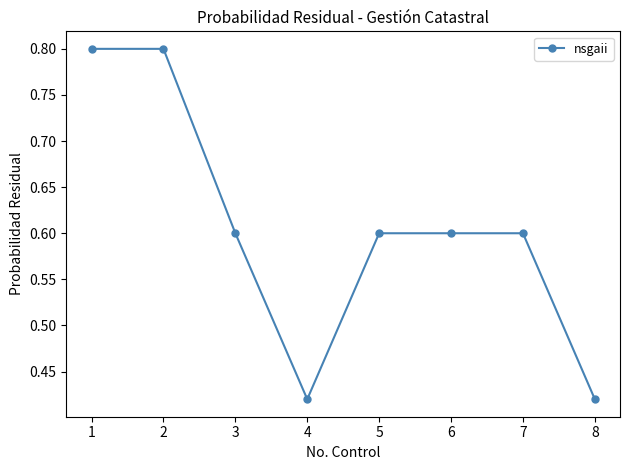

Where is the first local minimum?

4